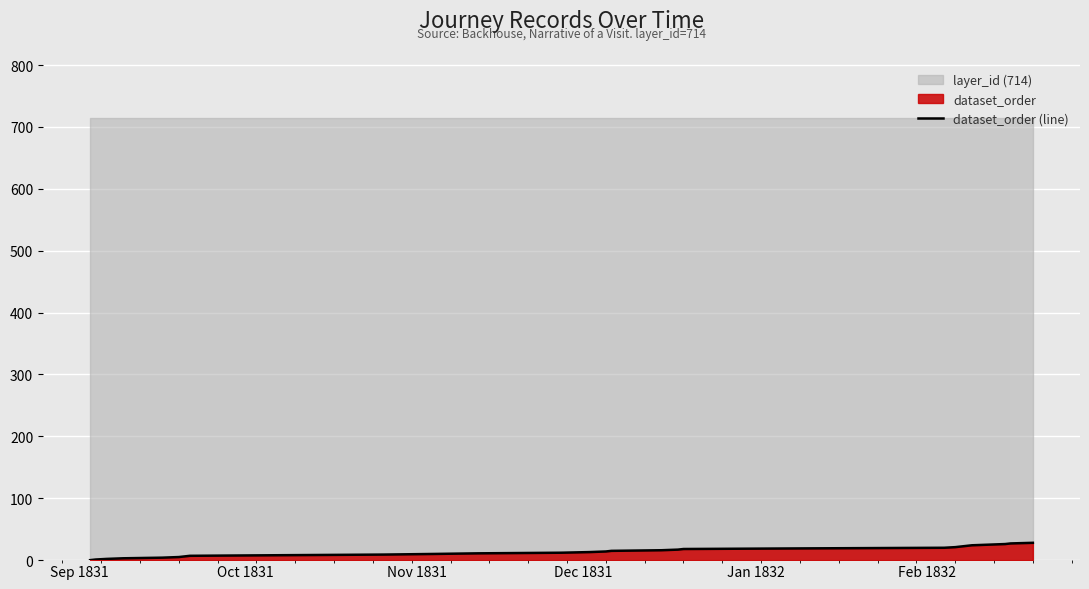

What is the highest value of the dataset_order (line) series?

28